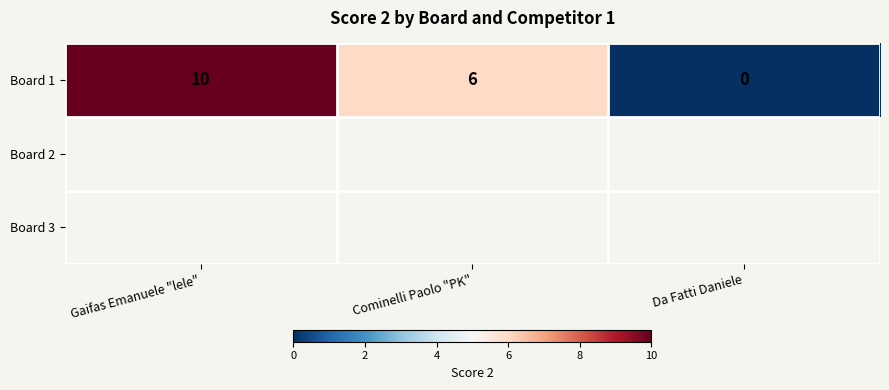

Where is the data nearest to the value 5?

Cominelli Paolo "PK"